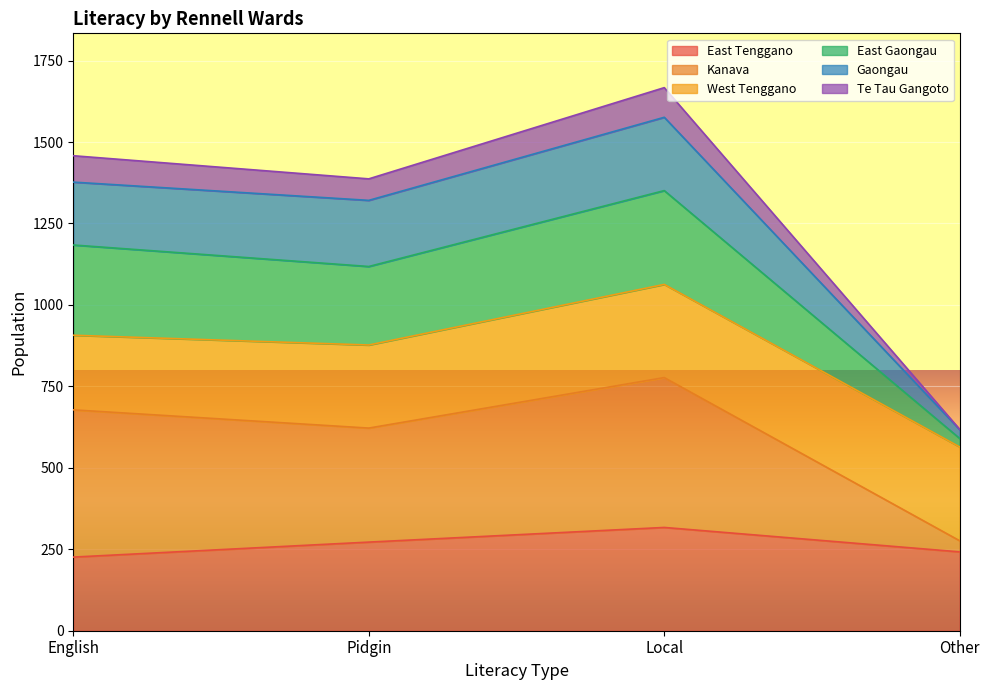

What is the total value across all series at Pidgin?

1387